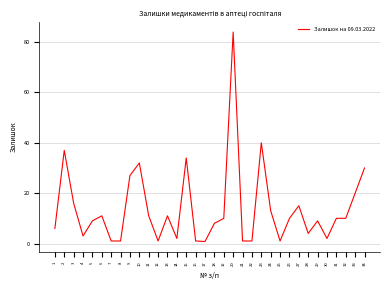

At which category does the chart reach its peak across all series?

20